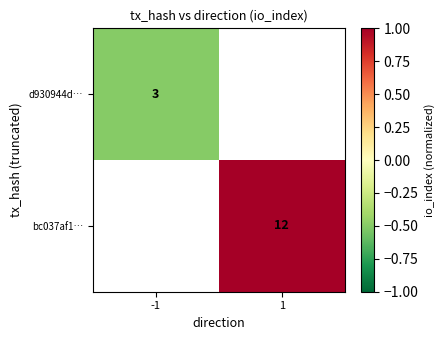

What is the minimum value shown in the chart?

-0.5